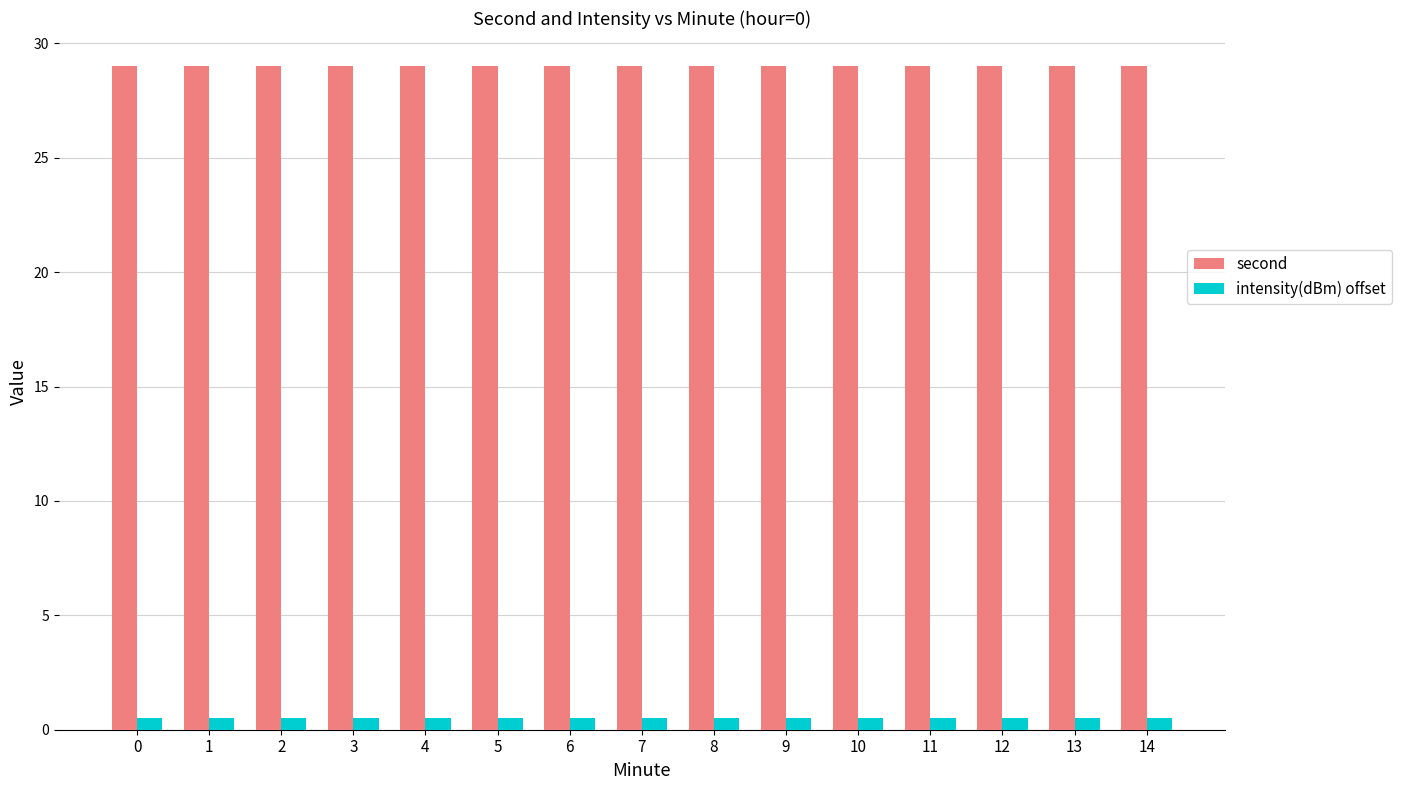

What are all the series names shown in the legend?

second, intensity(dBm) offset